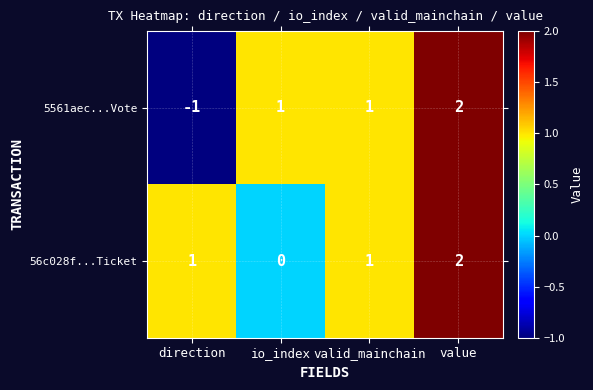

Rank the series at direction from highest to lowest value.

56c028f...Ticket, 5561aec...Vote